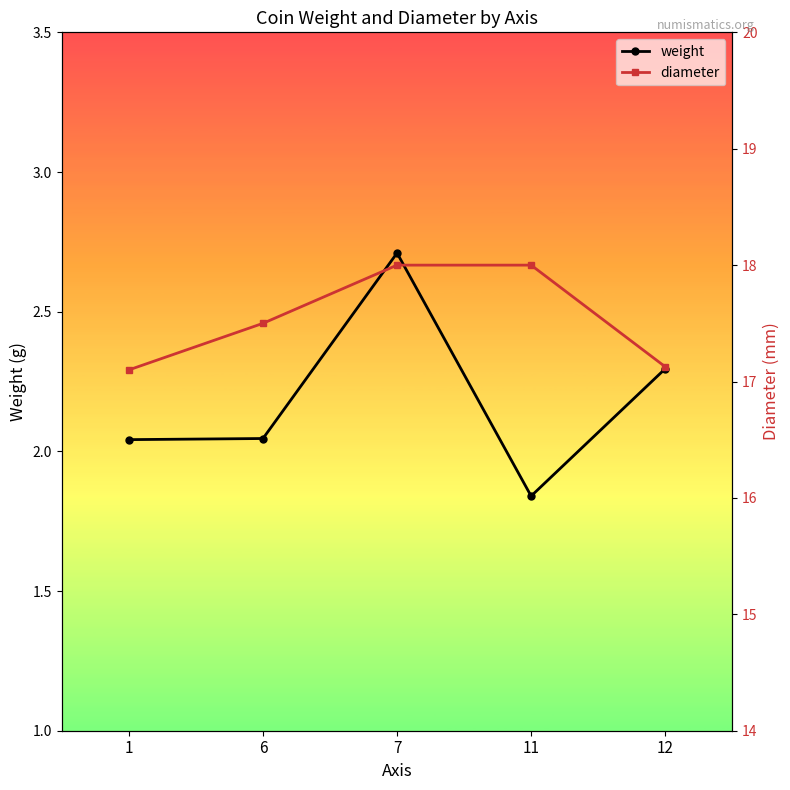

Which label corresponds to the smallest value in the chart?

11